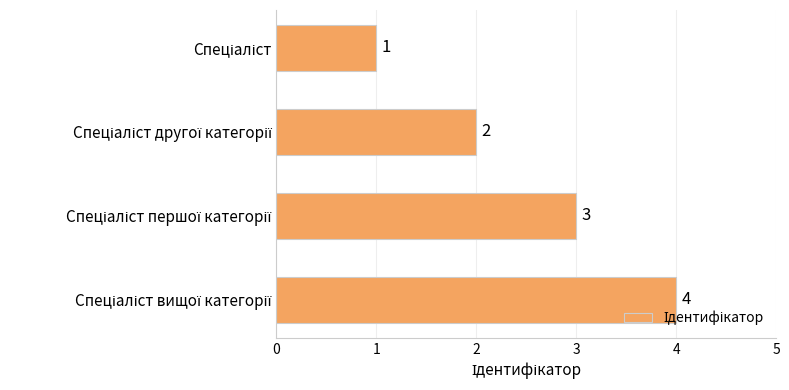

What is the sum of all values?

10